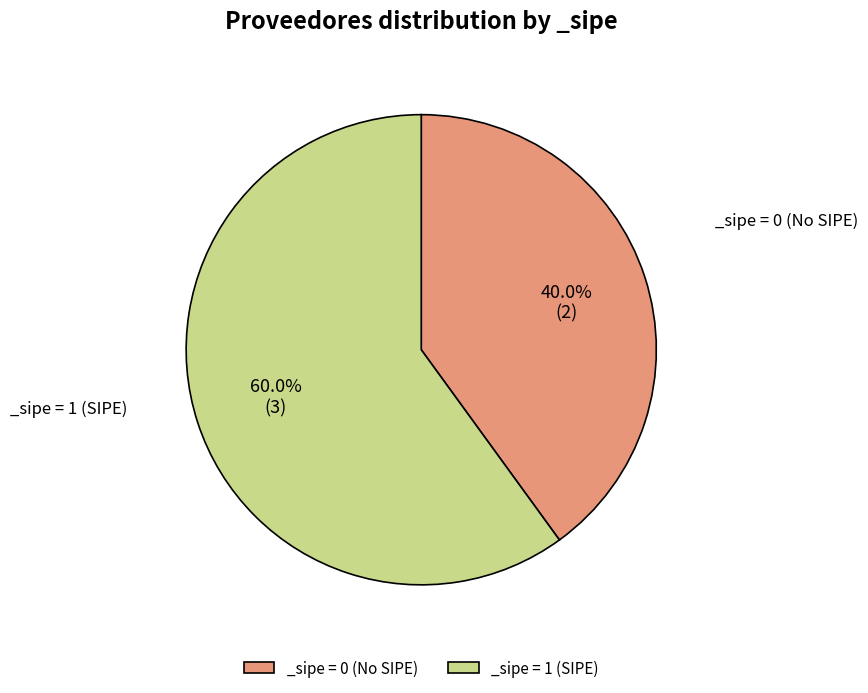

Combined, do _sipe = 0 (No SIPE) and _sipe = 1 (SIPE) account for over 50%?

Yes